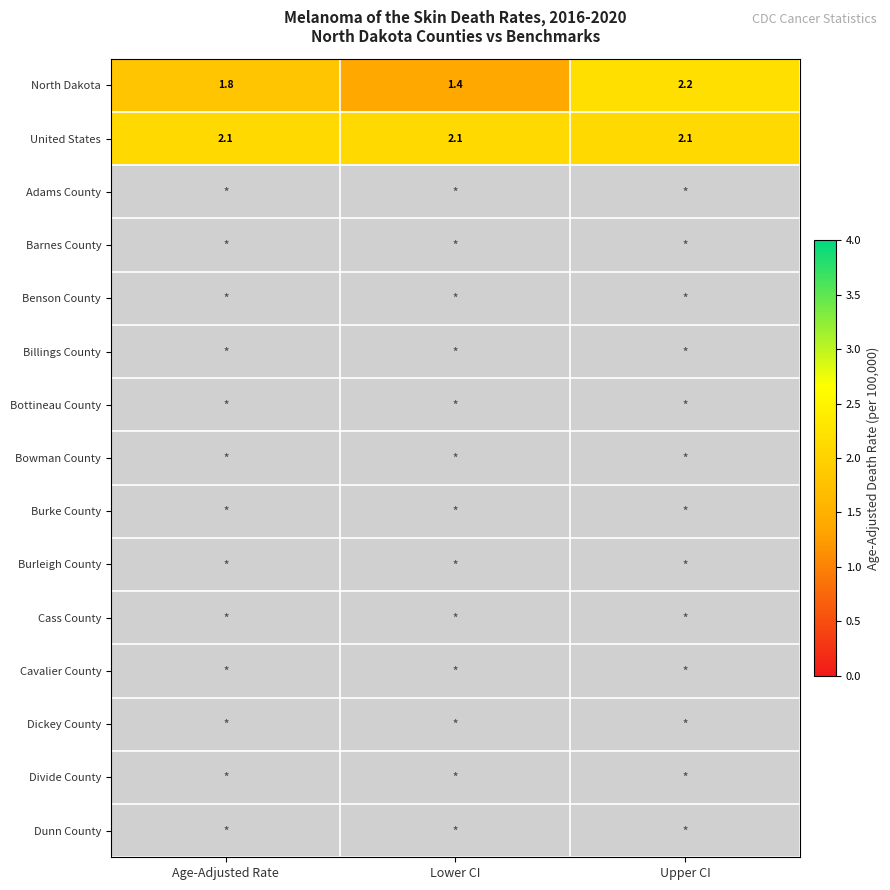

True or false: North Dakota has a value of 1.4 at Lower CI.

True